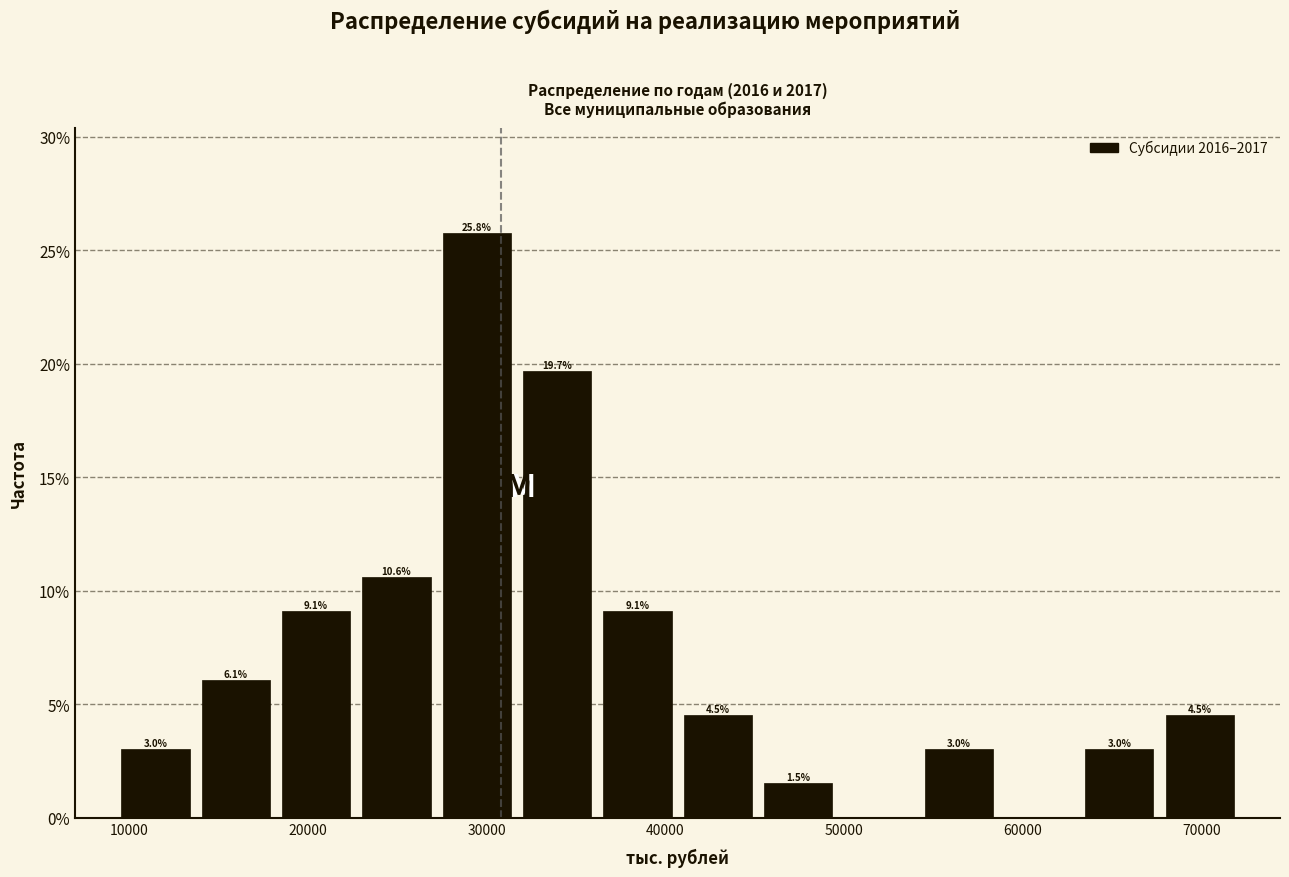

Which range on the x-axis has the tallest bar?

27000 to 32000